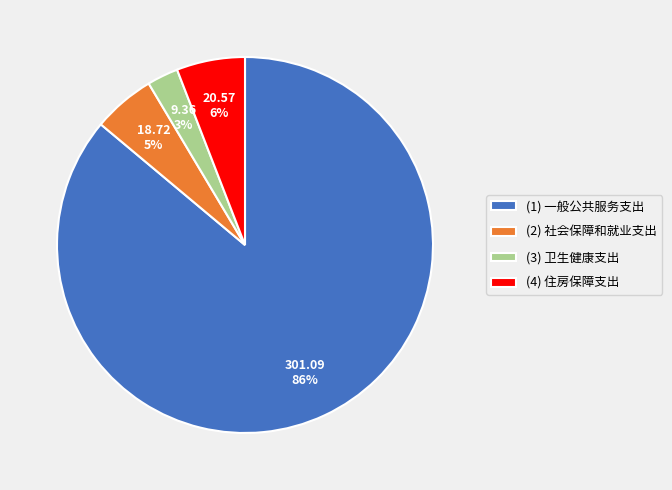

To the nearest percent, what is the difference between the largest and smallest slice percentages?

83%